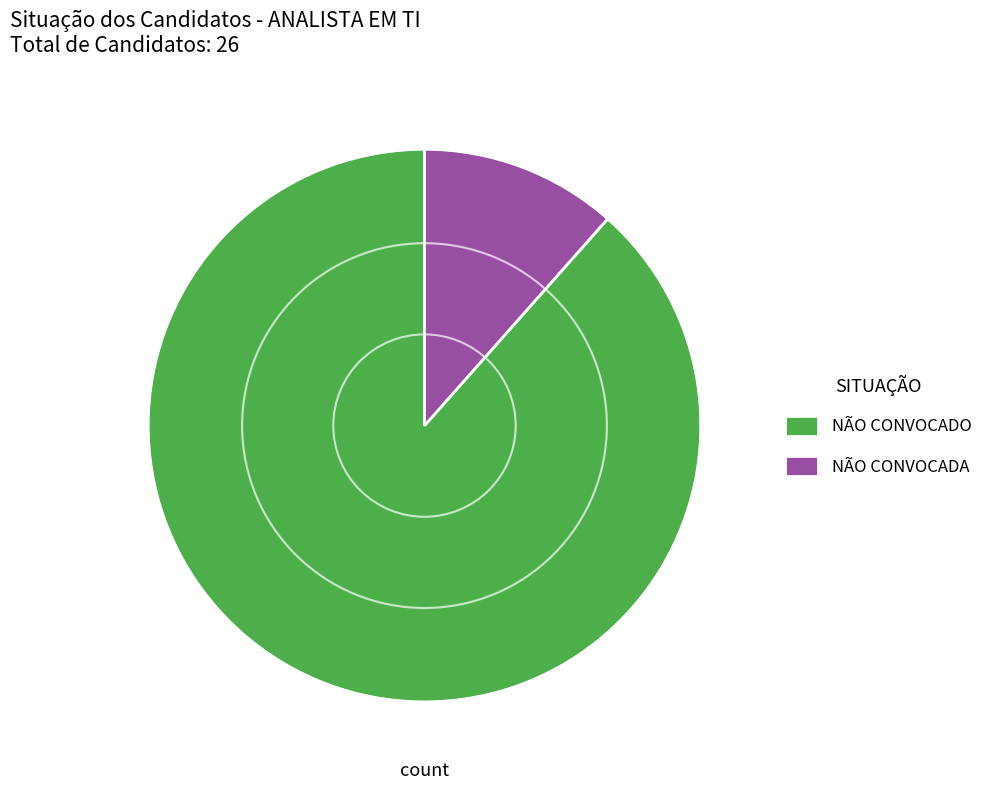

What is the smallest slice in the pie chart?

NÃO CONVOCADA